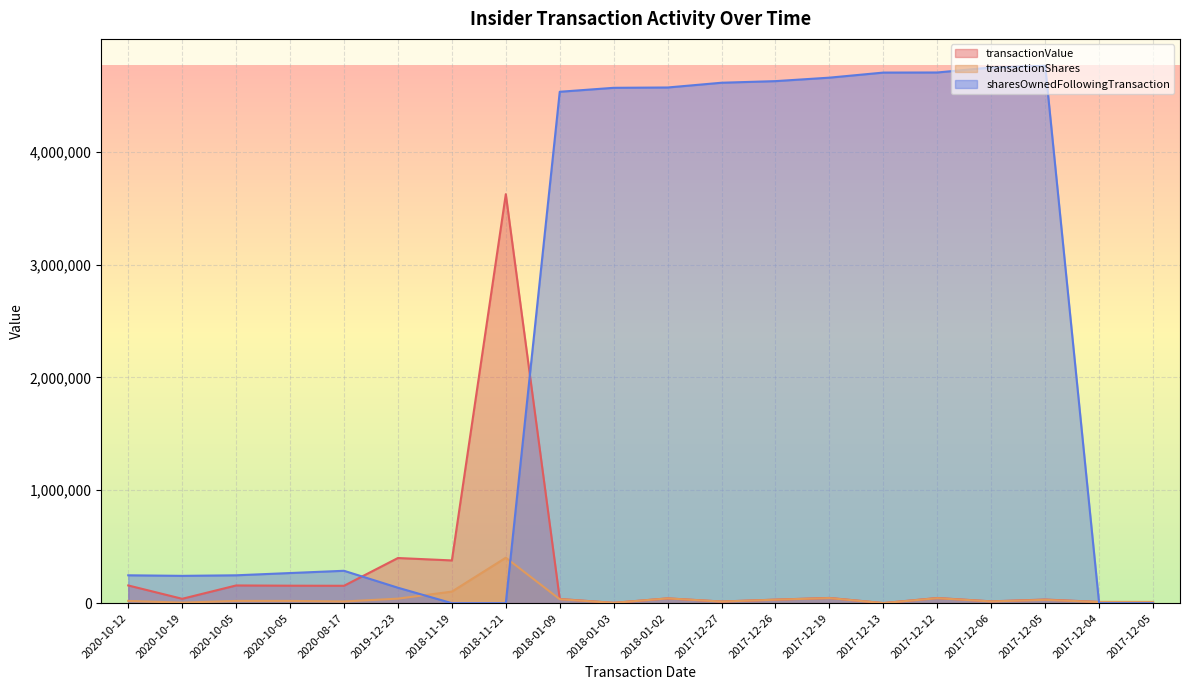

What is the label of the 3rd point from the left?

2020-10-05